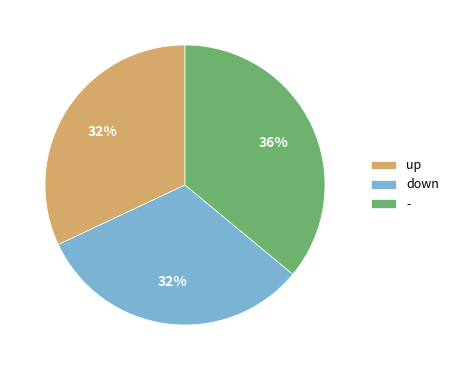

Is it true that down is 32% of the pie?

True